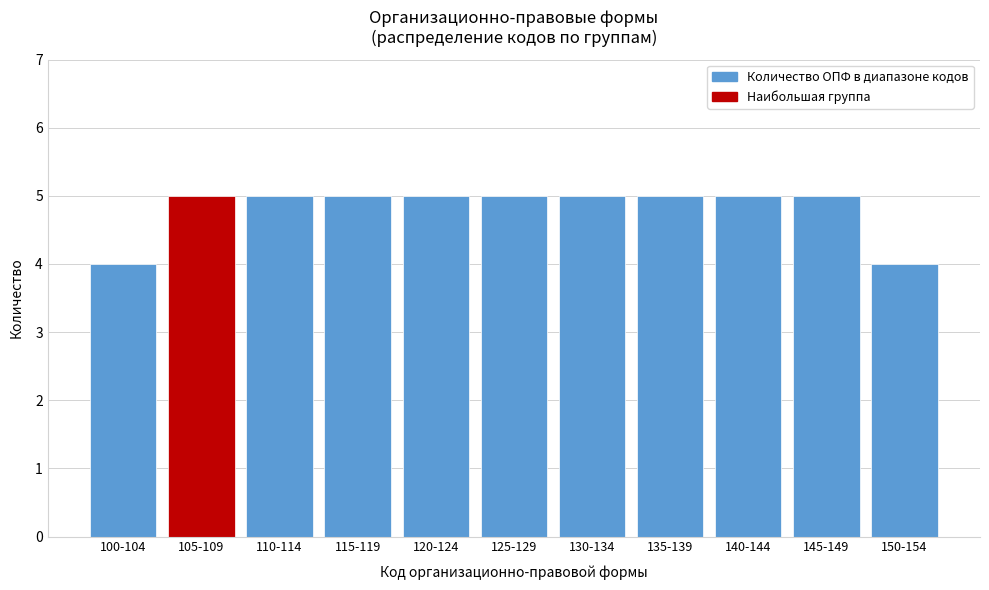

Reading left to right, what are all the values shown in this chart?

4	5	5	5	5	5	5	5	5	5	4